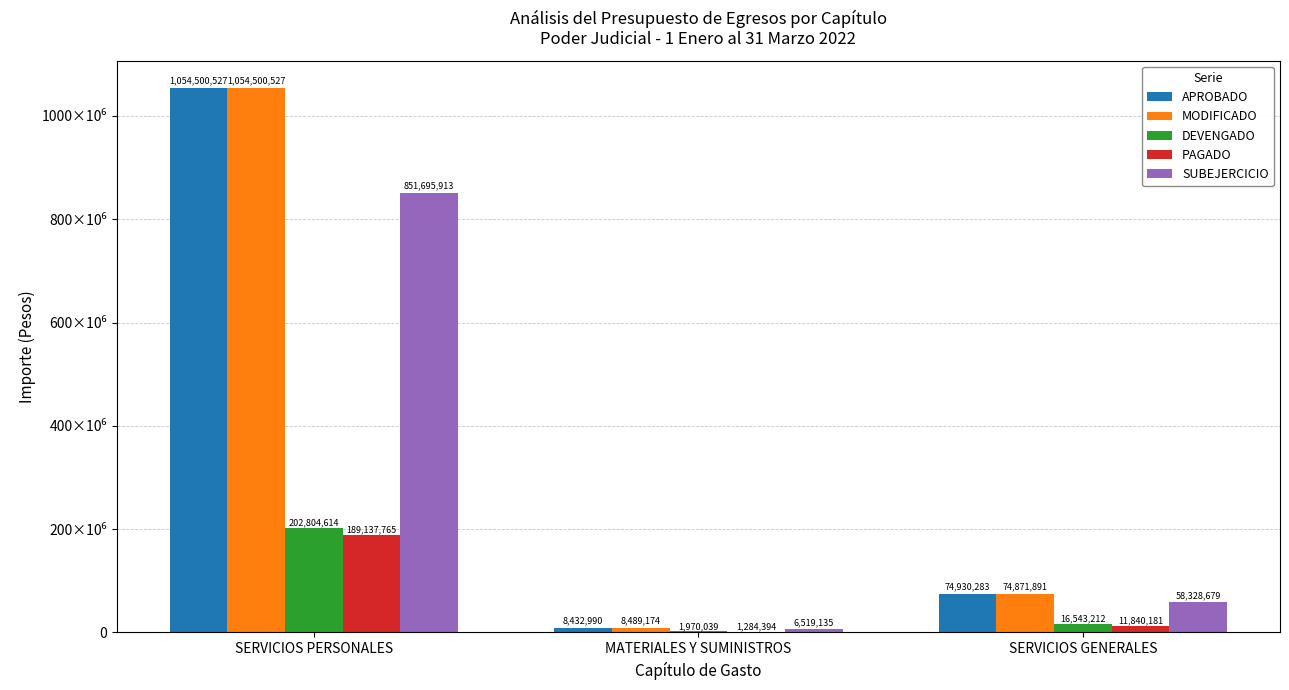

Between MATERIALES Y SUMINISTROS and SERVICIOS GENERALES, which series saw the biggest shift?

APROBADO